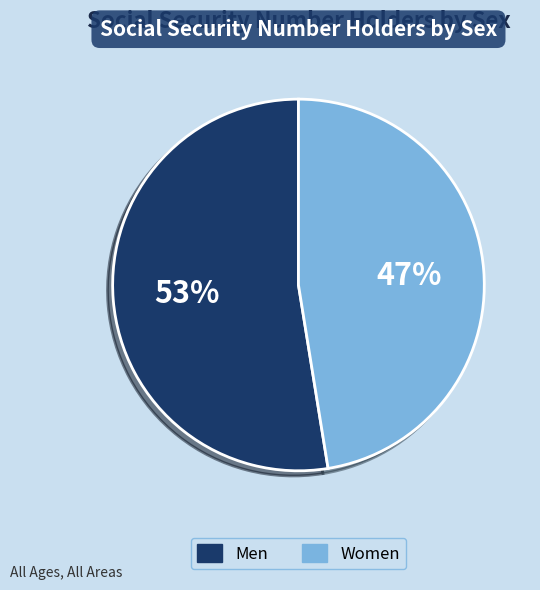

To the nearest percent, what is the combined percentage of Men and Women?

100%